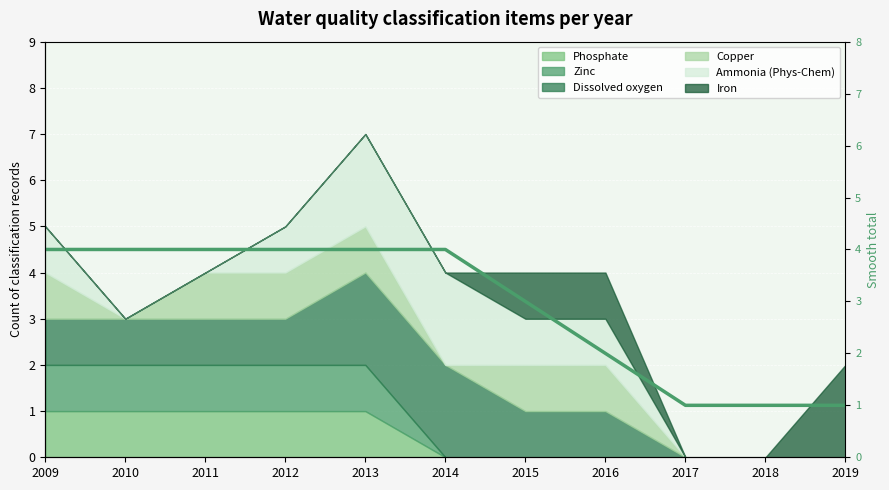

List the labels in order of value, smallest first.

2017, 2018, 2019, 2016, 2015, 2009, 2010, 2011, 2012, 2013, 2014